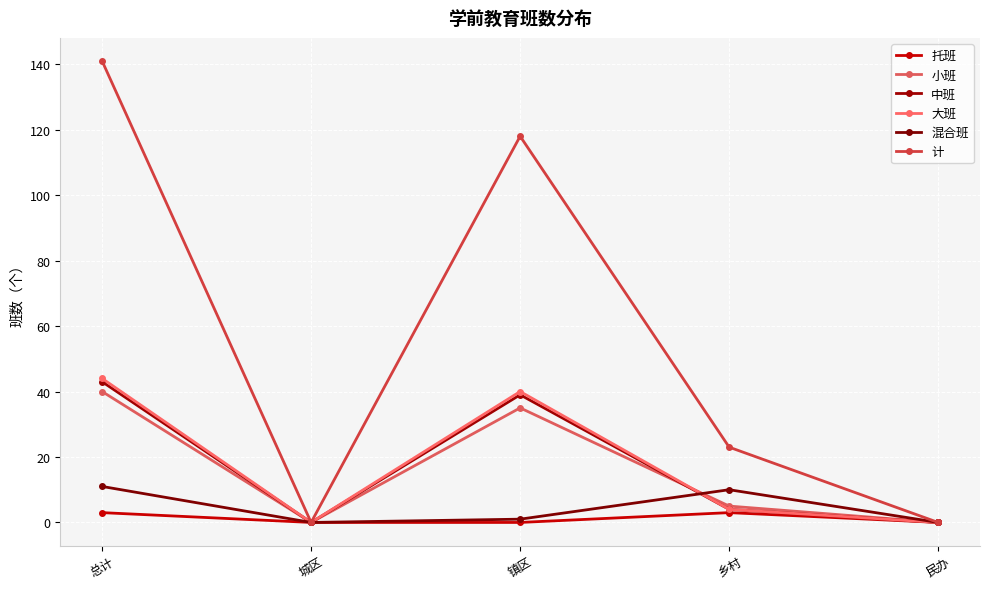

Where is 混合班 nearest to the value 5?

镇区